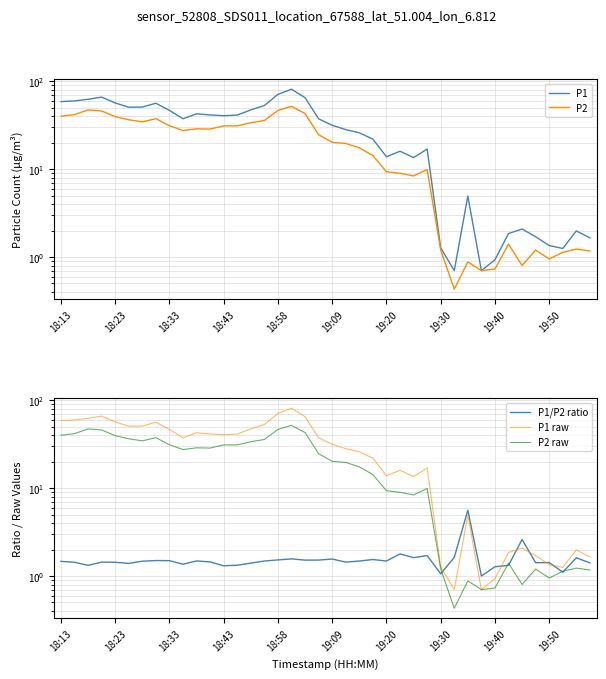

Does the chart have visible grid lines?

Yes